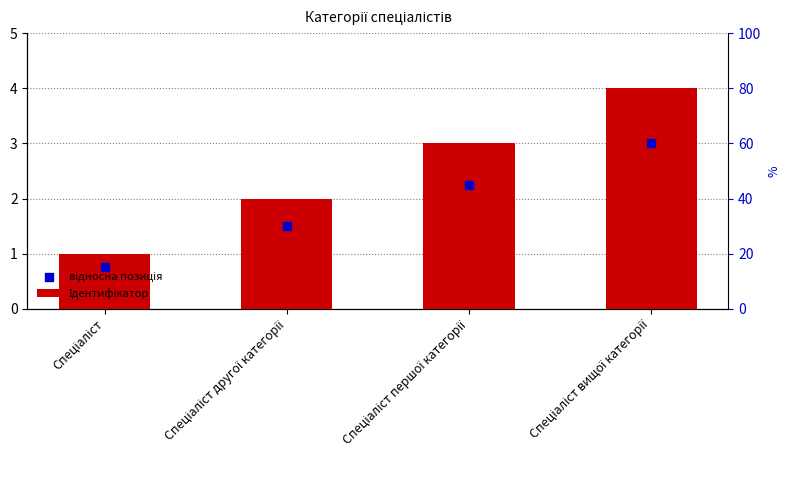

Which series has the largest total across all categories?

Ідентифікатор